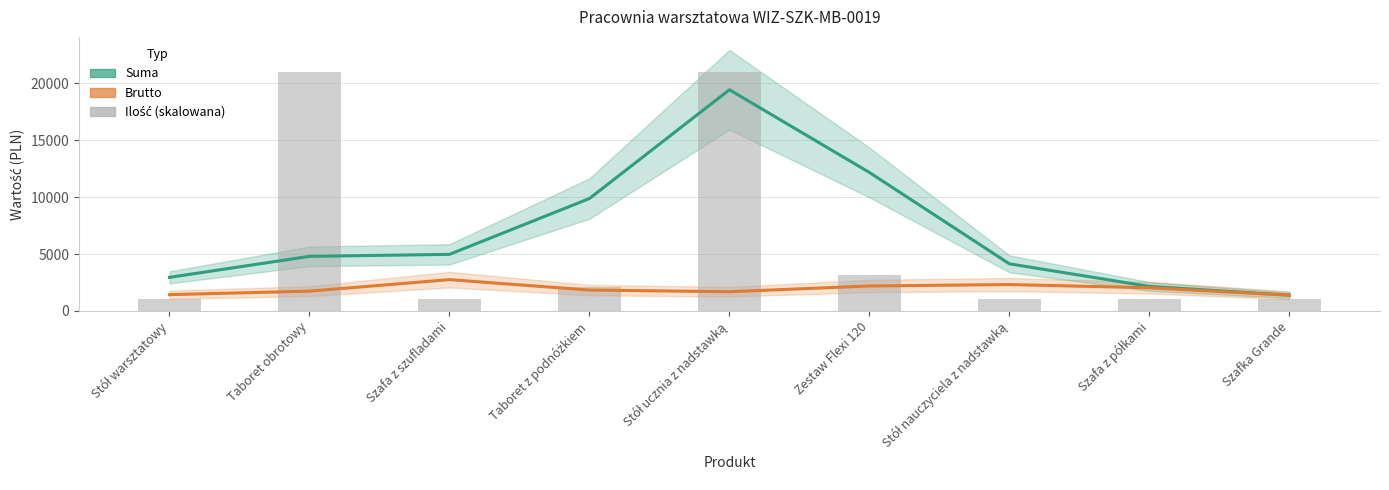

Where is Brutto (linia) nearest to the value 2064?

Szafa z półkami